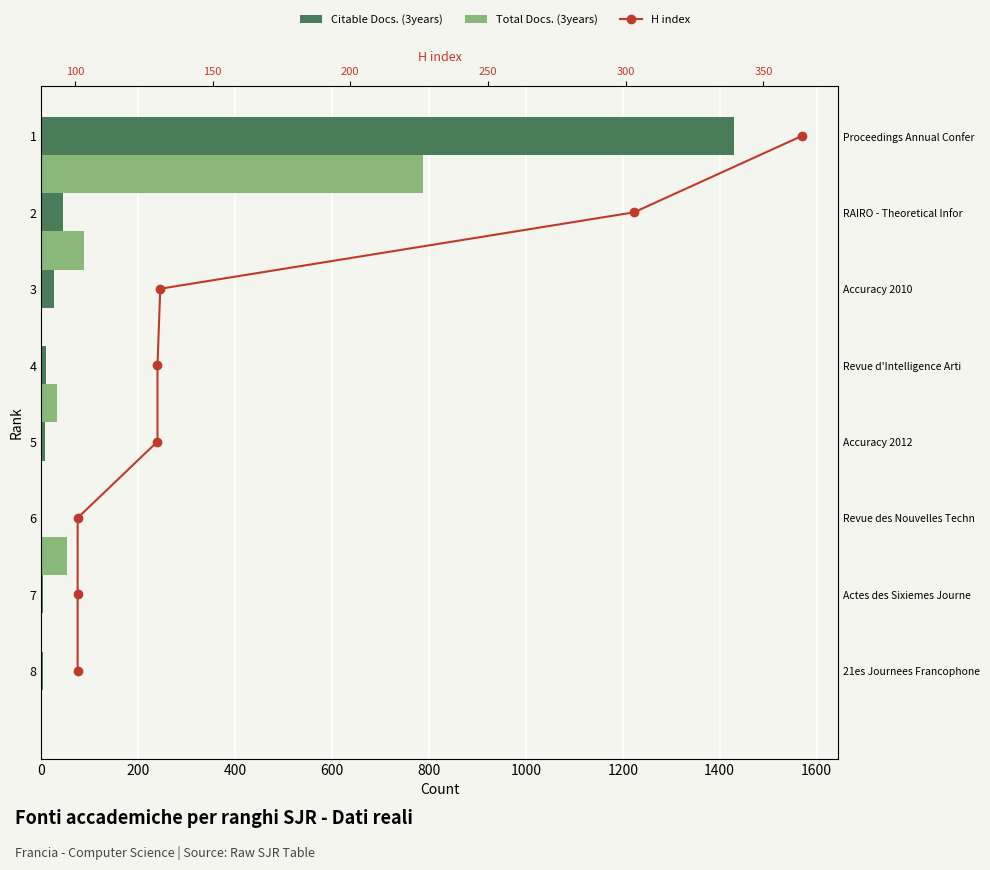

Rank the series by their maximum value, from lowest to highest.

H index, Total Docs. (3years), Citable Docs. (3years)